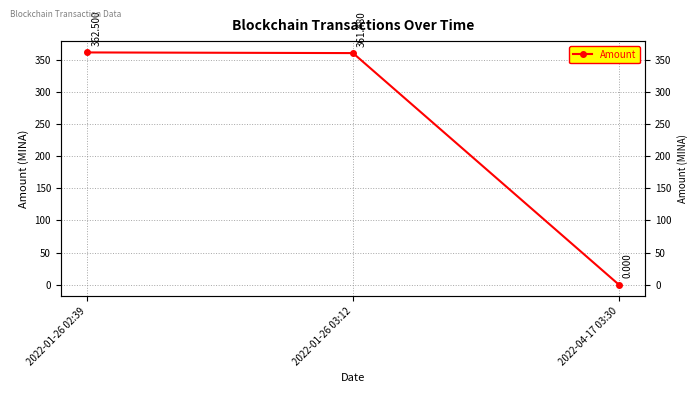

How many lines are shown in the chart?

1